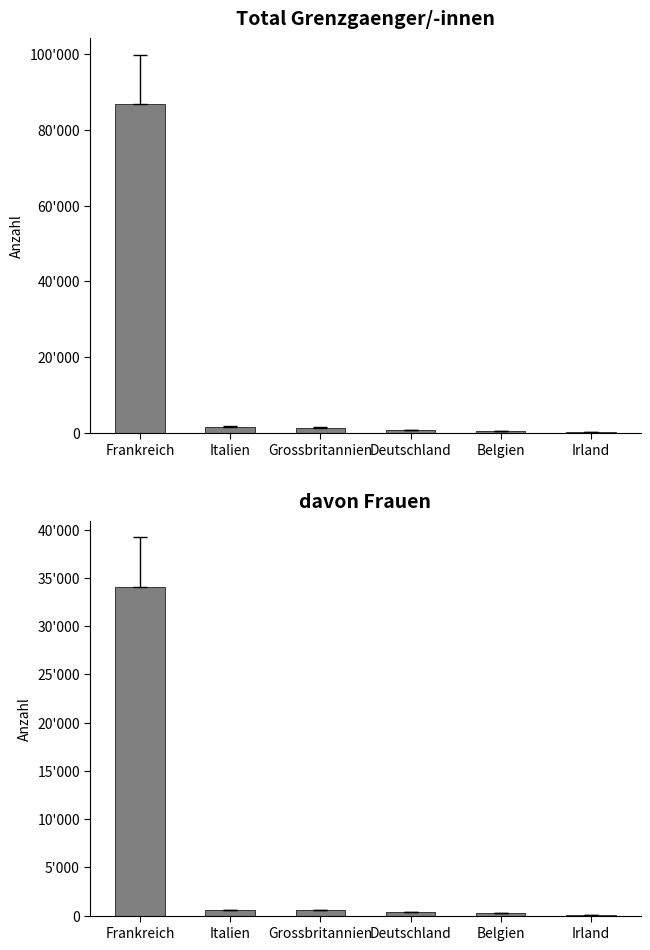

How many data points in Frauen are less than 536?

3